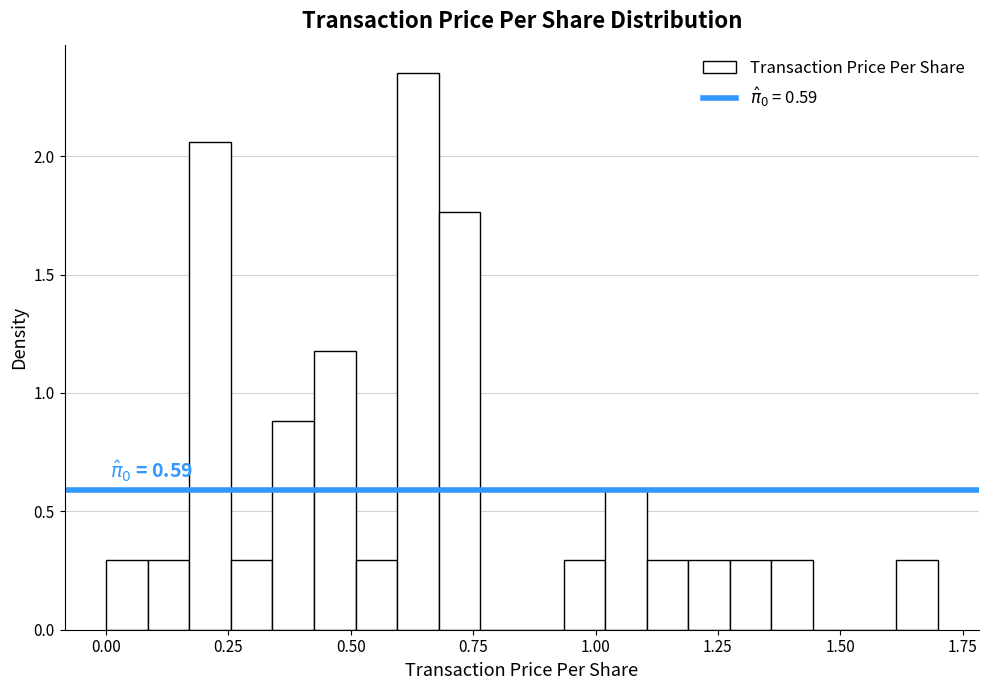

Read against the x-axis, roughly where is the centre of the tallest bar?

0.65